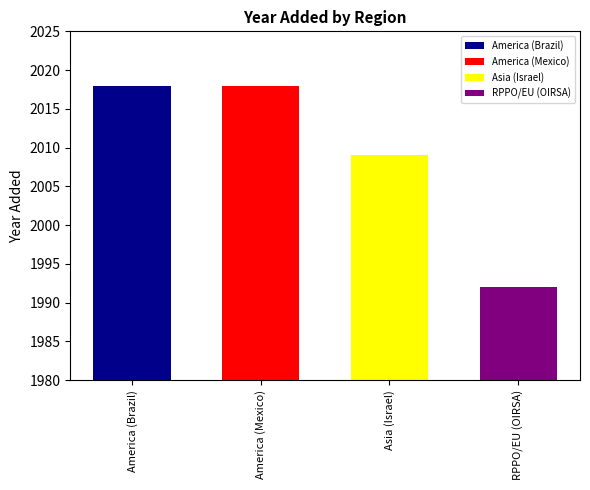

What is the value of the 3rd bar from the left?

2009